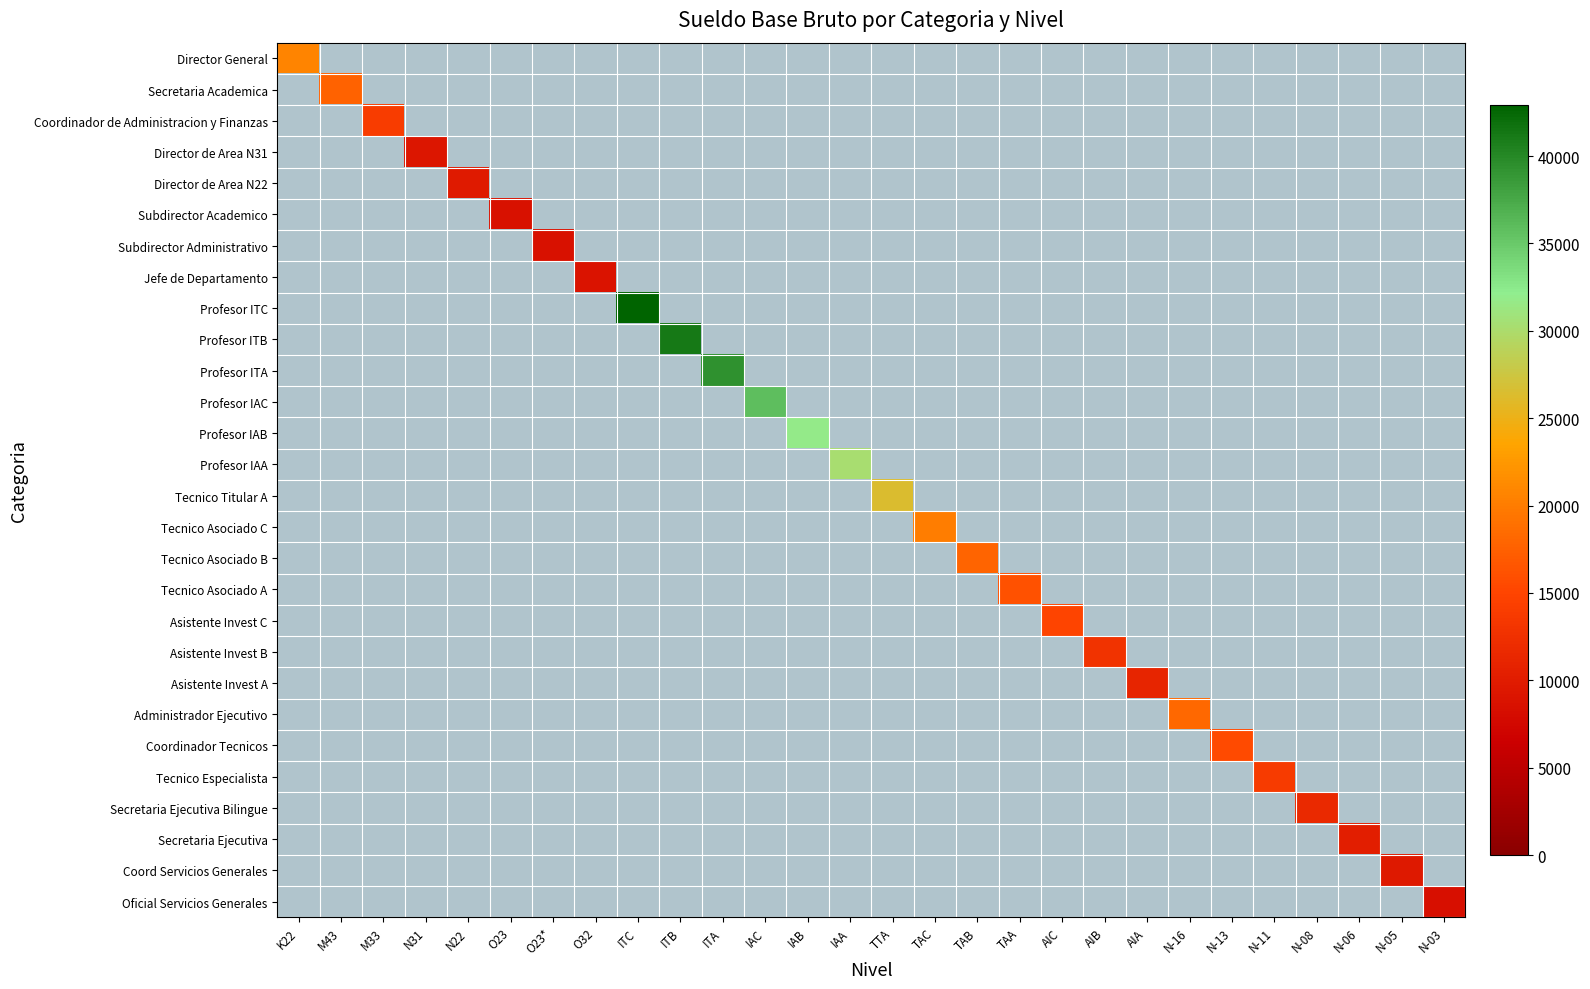

How many values in Profesor ITC are above zero?

1